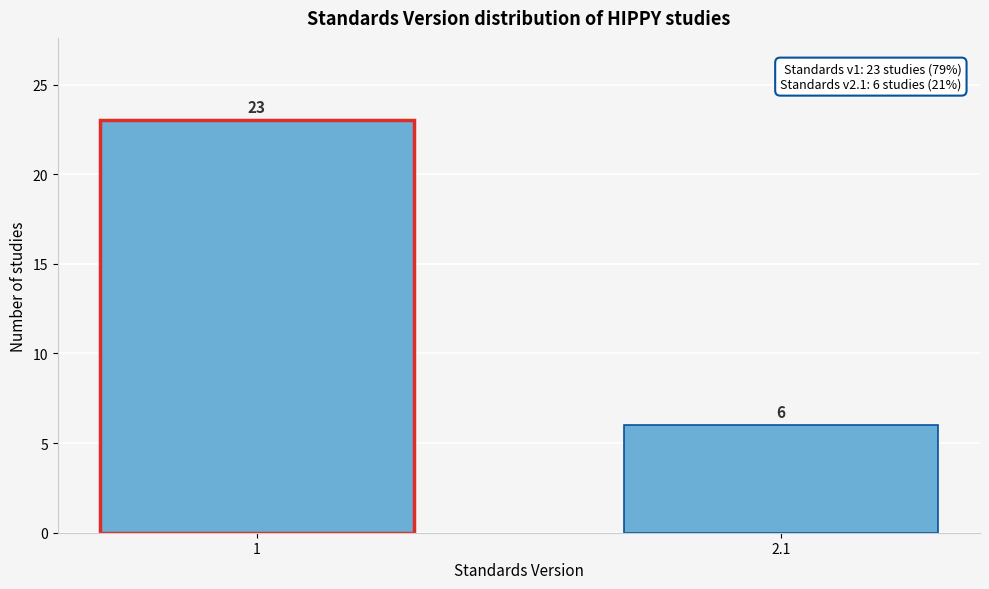

Reading left to right, transcribe all the data shown in this chart.

23	6